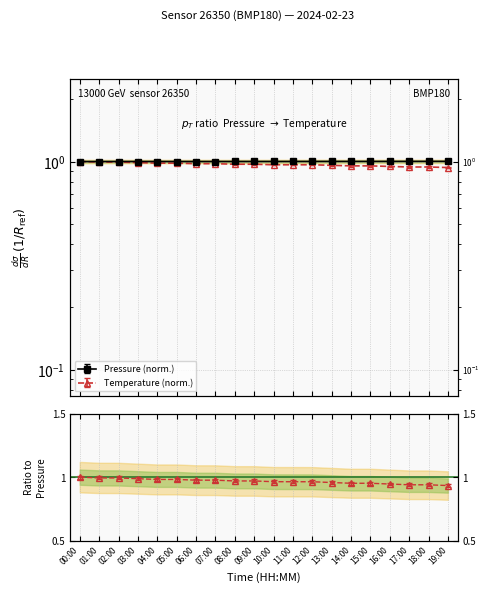

How many lines are shown in the chart?

2